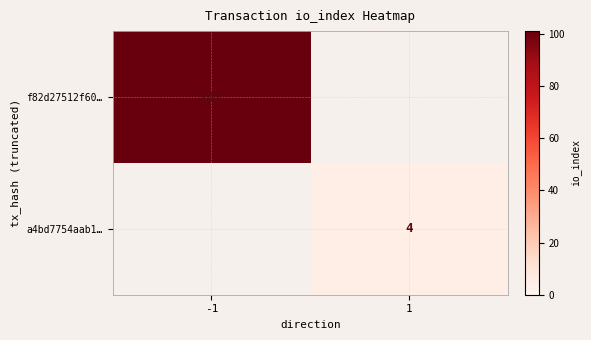

What is the difference between the highest and lowest values at 1?

4